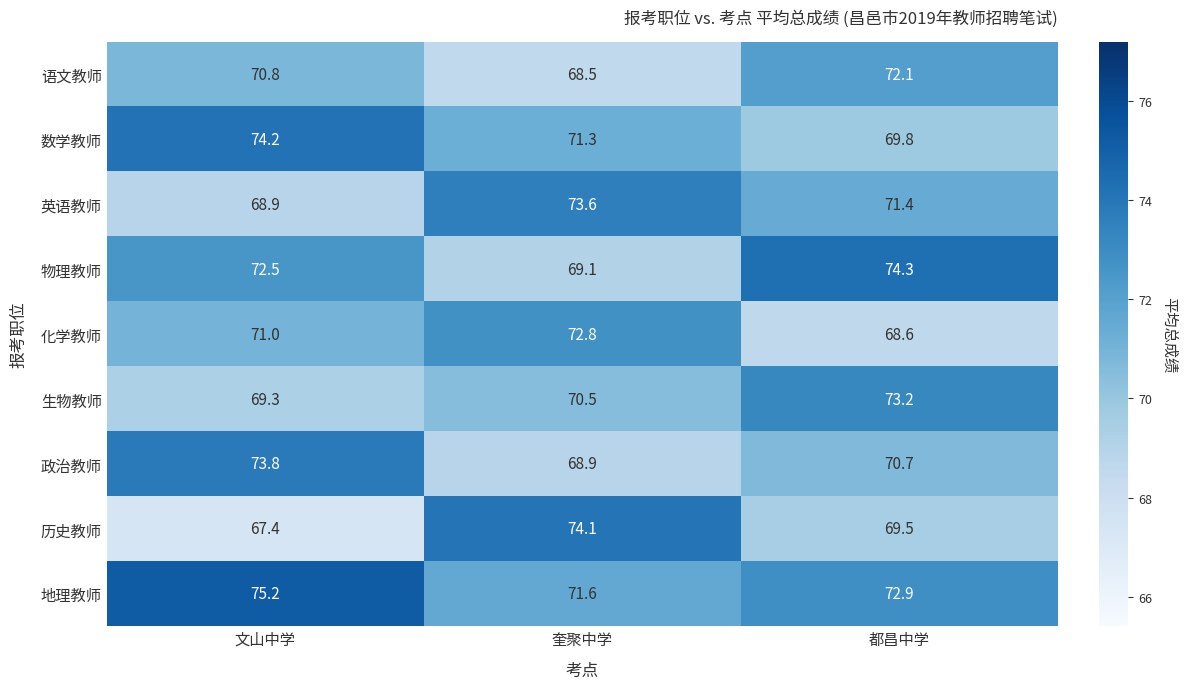

Between 文山中学 and 奎聚中学, which series saw the biggest shift?

历史教师